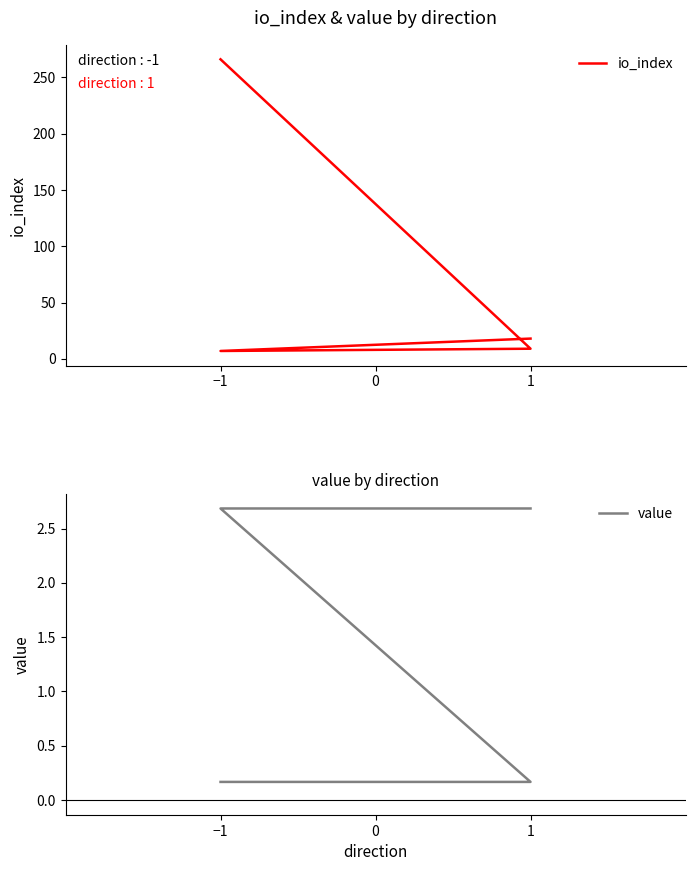

What is the difference between the io_index values at 1 and −1?

259.0